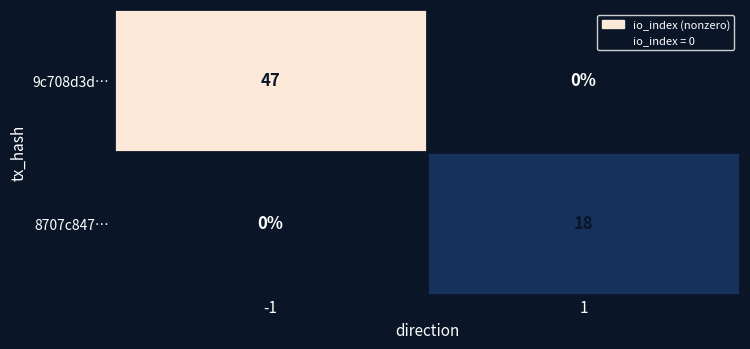

True or false: 9c708d3d… has a value of 47 at -1.

True